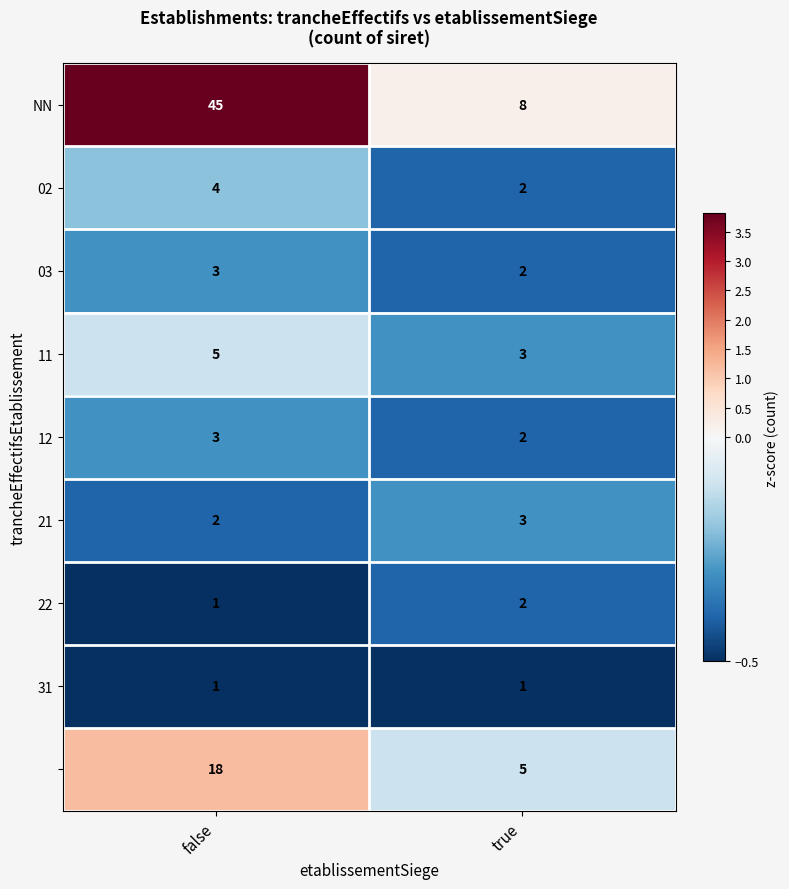

What is the spread (max minus min) of values at true?

7